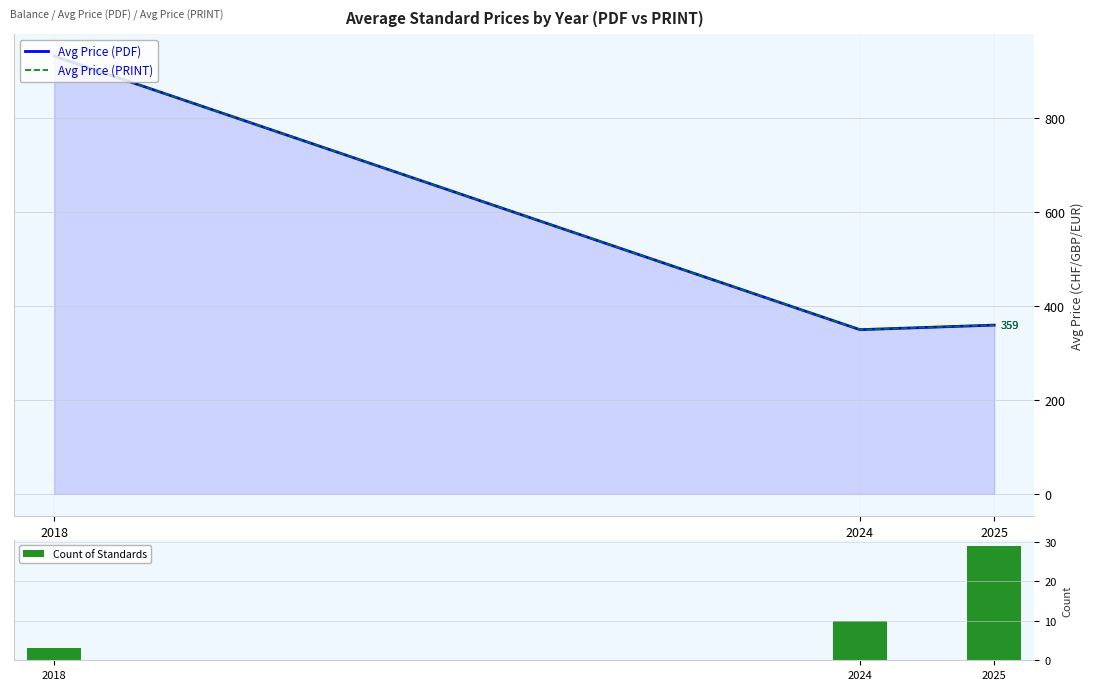

What are all the series names shown in the legend?

Avg Price (PDF), Avg Price (PRINT), Count of Standards